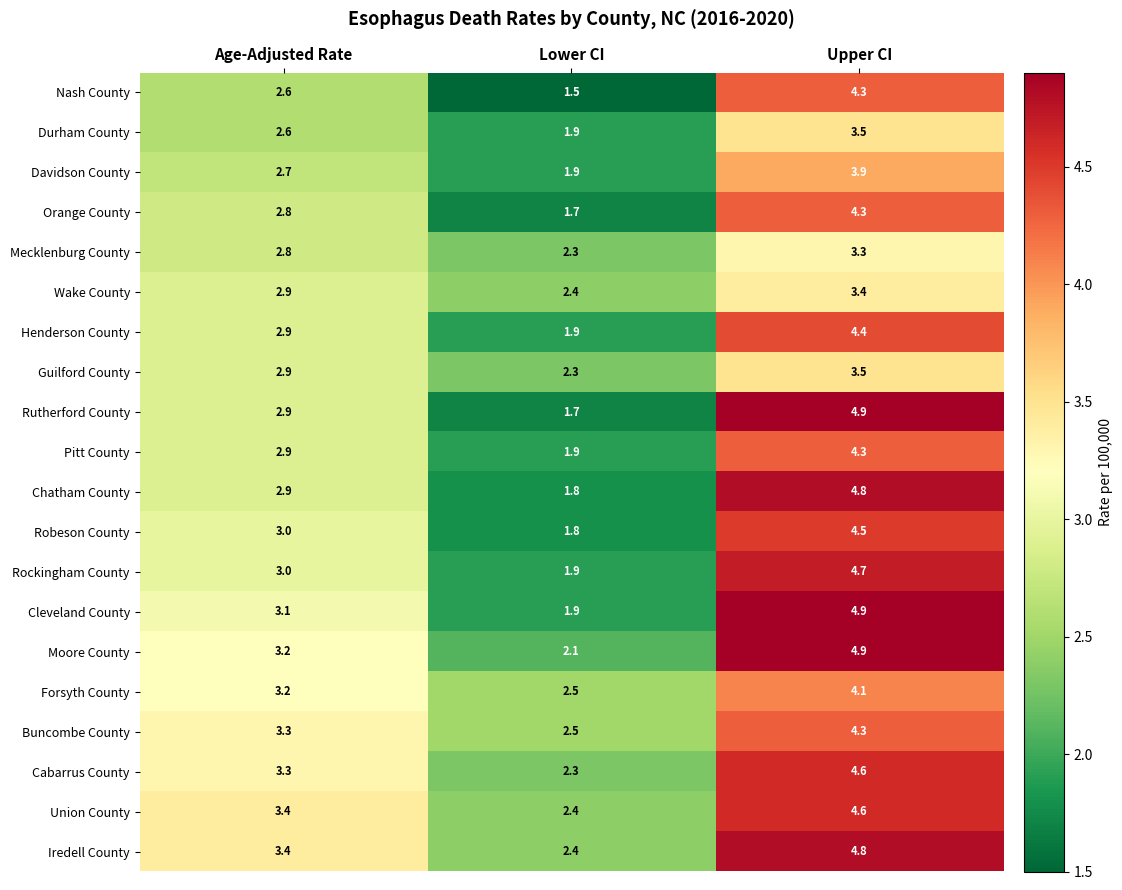

How many values in the Iredell County series are below 3?

1